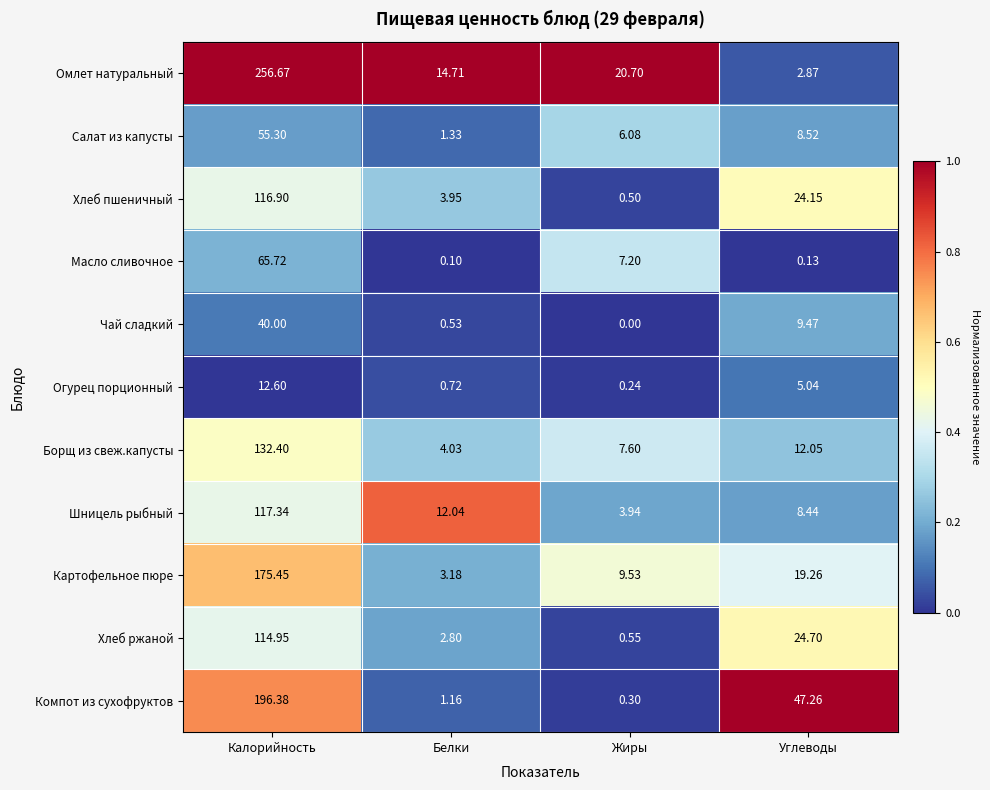

At which category is the sum across all series the highest?

Калорийность